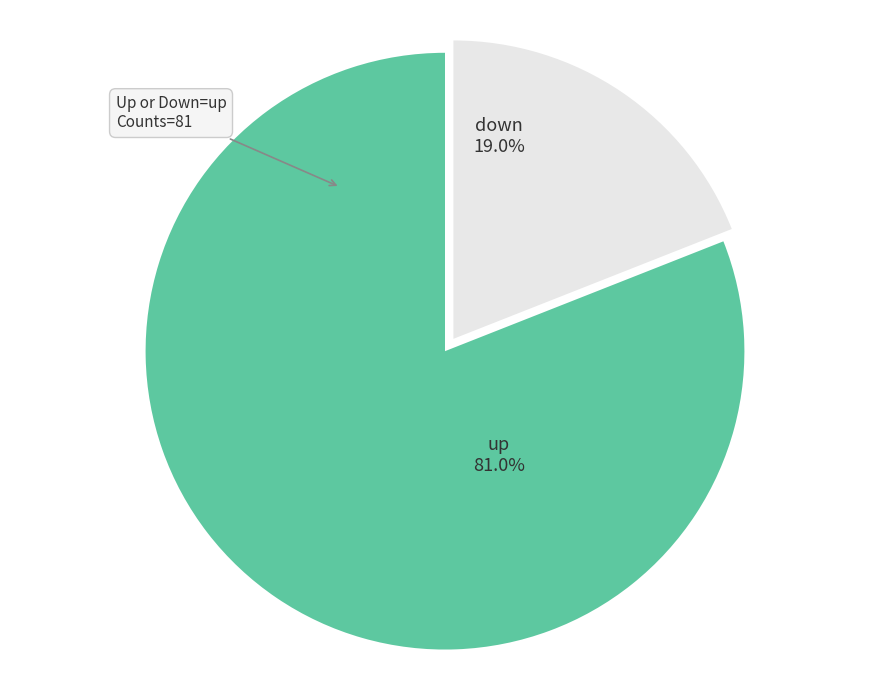

To the nearest percent, what is the difference between the up and down slice percentages?

62%